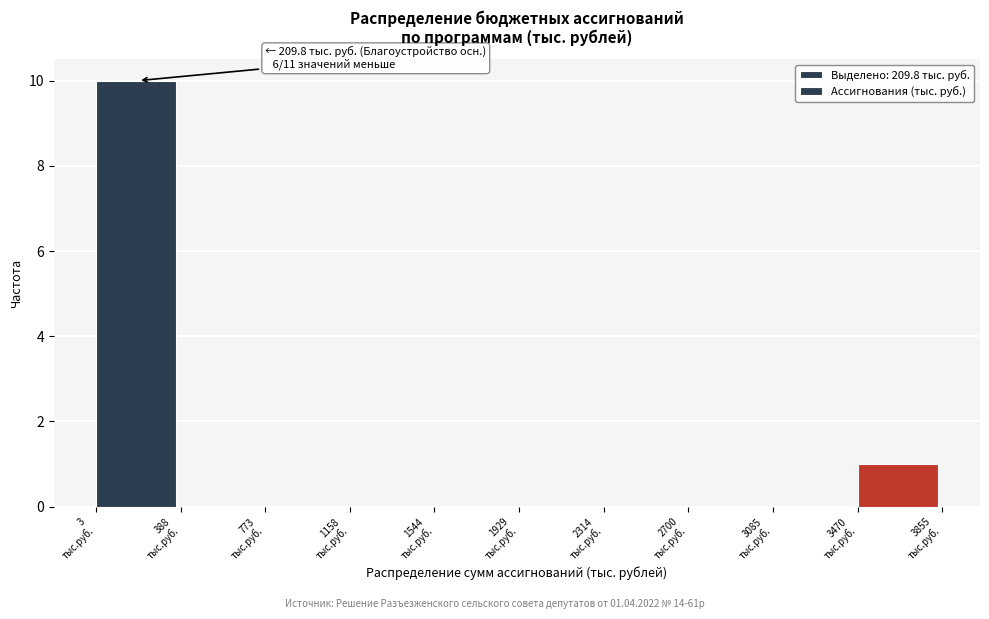

Which range on the x-axis has the tallest bar?

0 to 400